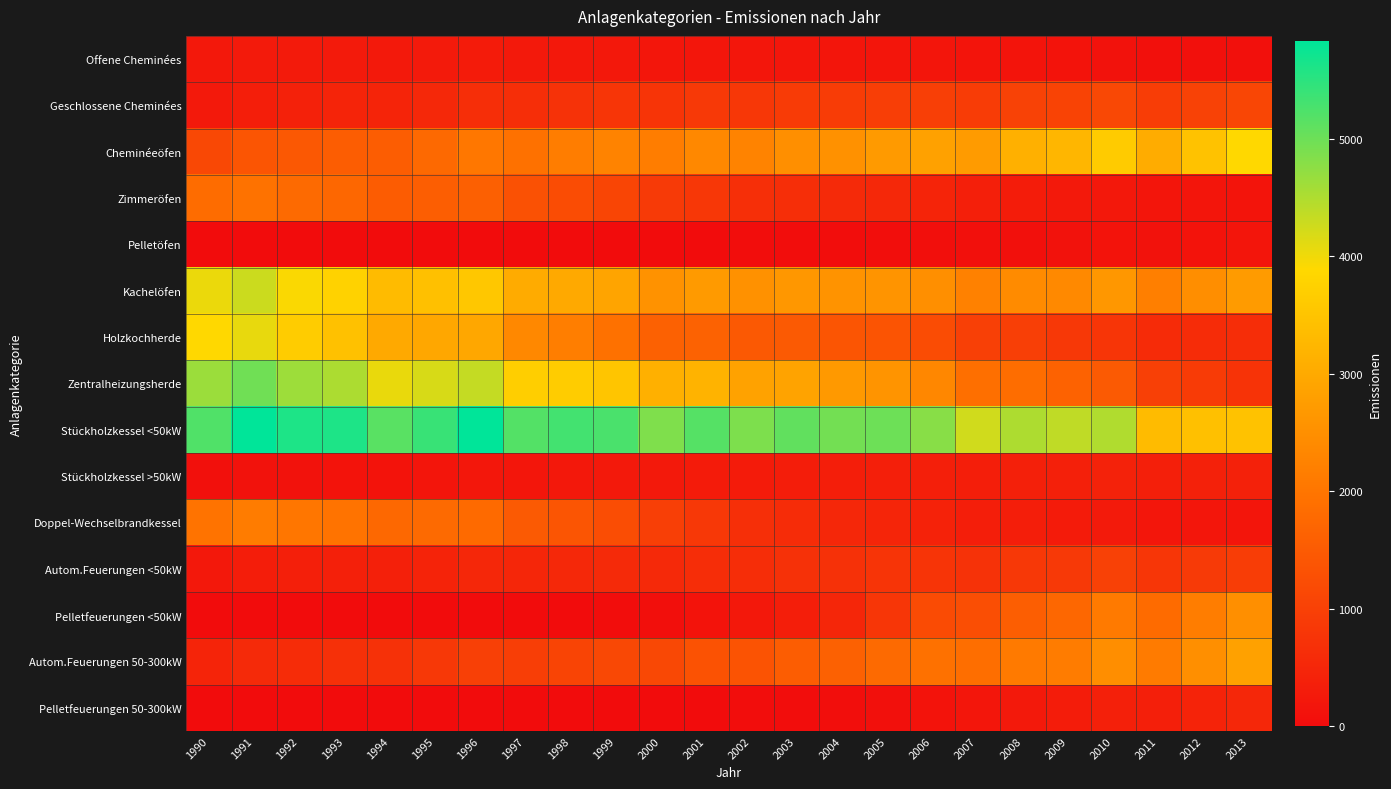

What is the difference between the highest and lowest values at 1990?

5220.2